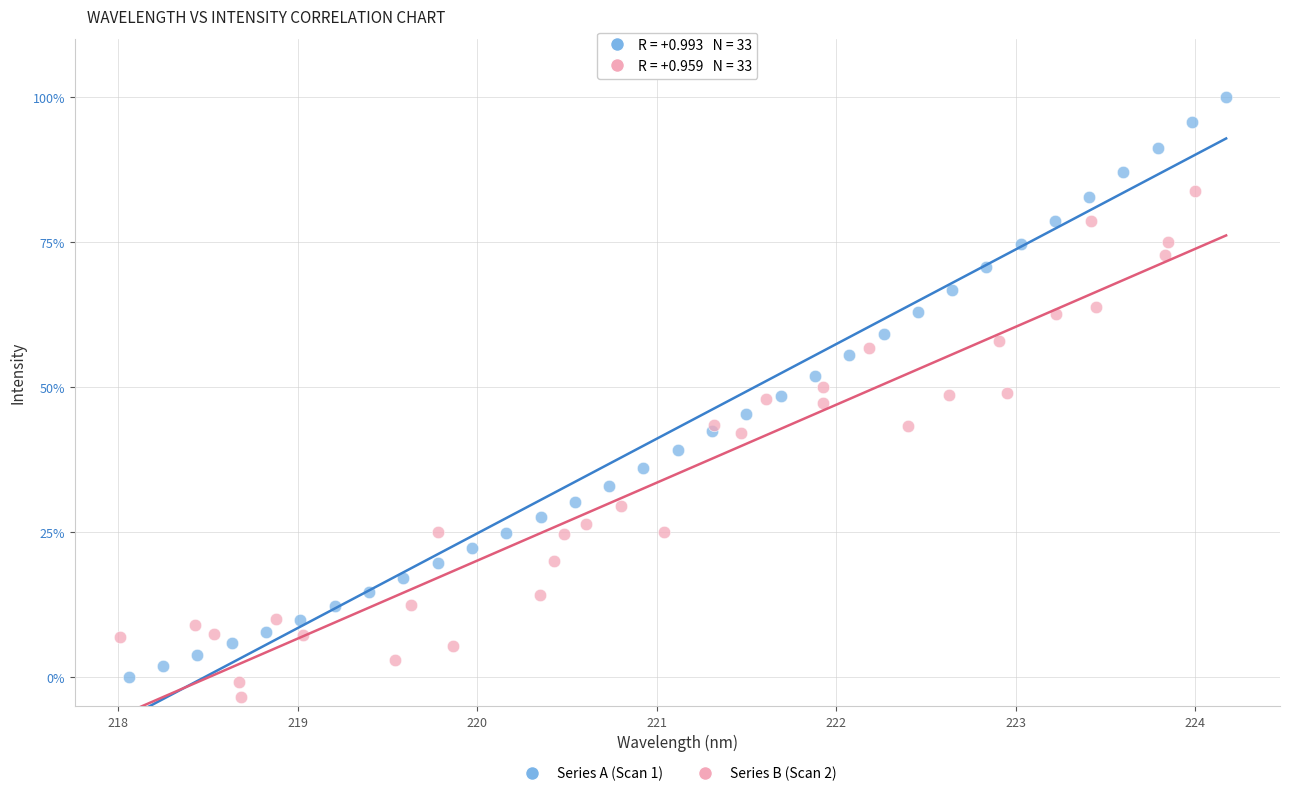

Which series has the widest spread of Y values?

Series A (Scan 1)